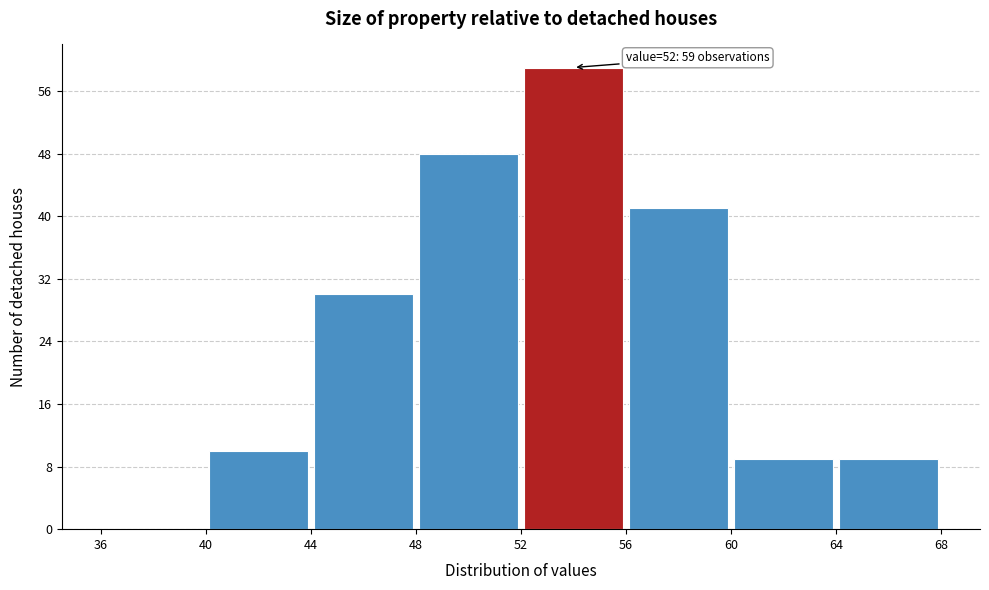

Which range on the x-axis has the tallest bar?

52 to 56